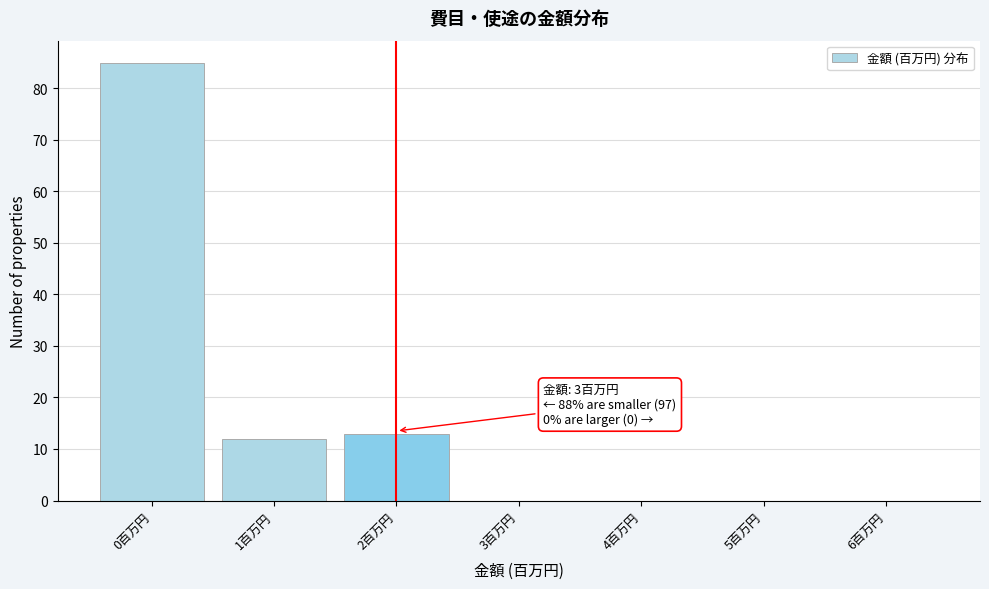

Reading left to right, transcribe all the data shown in this chart.

0百万円=85	1百万円=12	2百万円=13	3百万円=0	4百万円=0	5百万円=0	6百万円=0